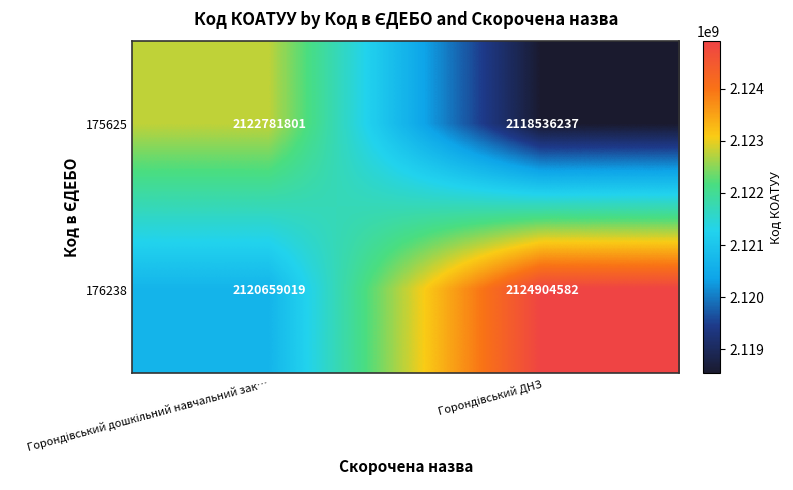

Which series has the widest spread of values?

175625